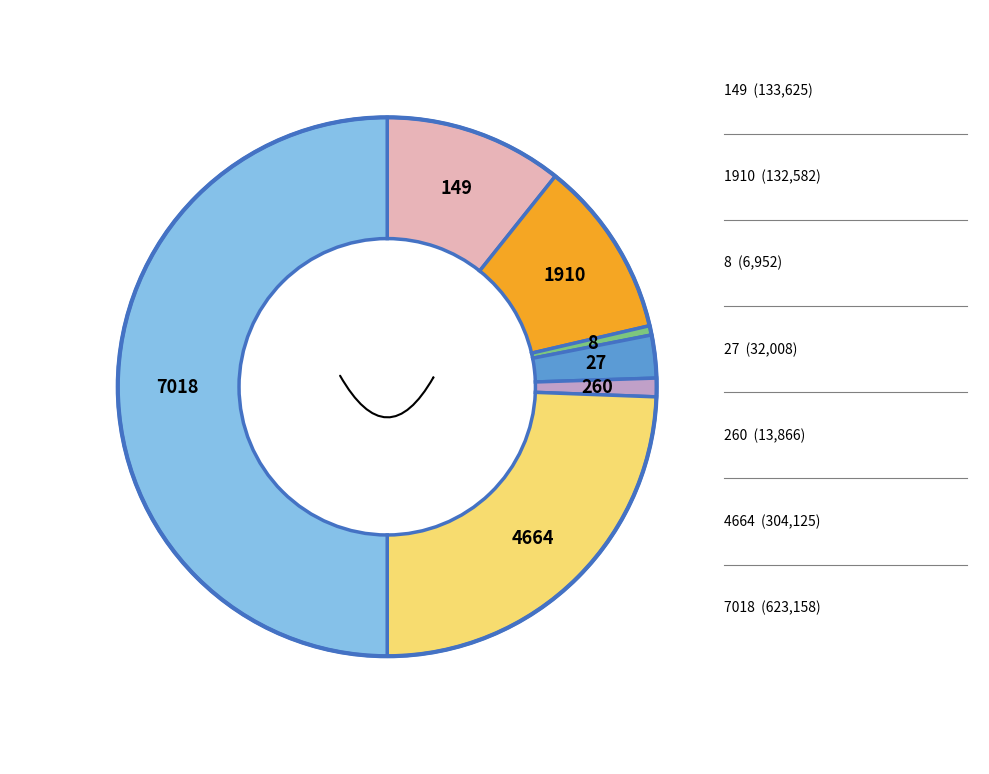

Rank the categories by value from highest to lowest.

7018, 4664, 149, 1910, 27, 260, 8